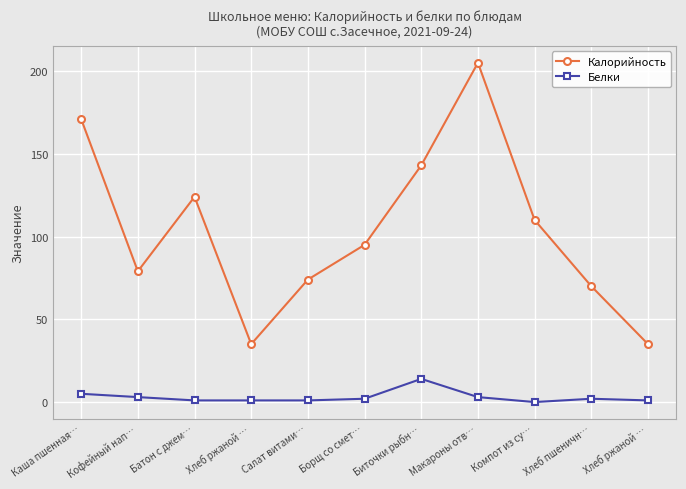

How many values in the Белки series are below 2?

5